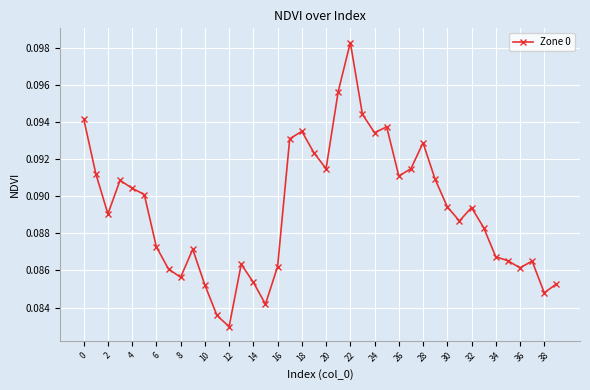

How many values are between 0 and 1?

40